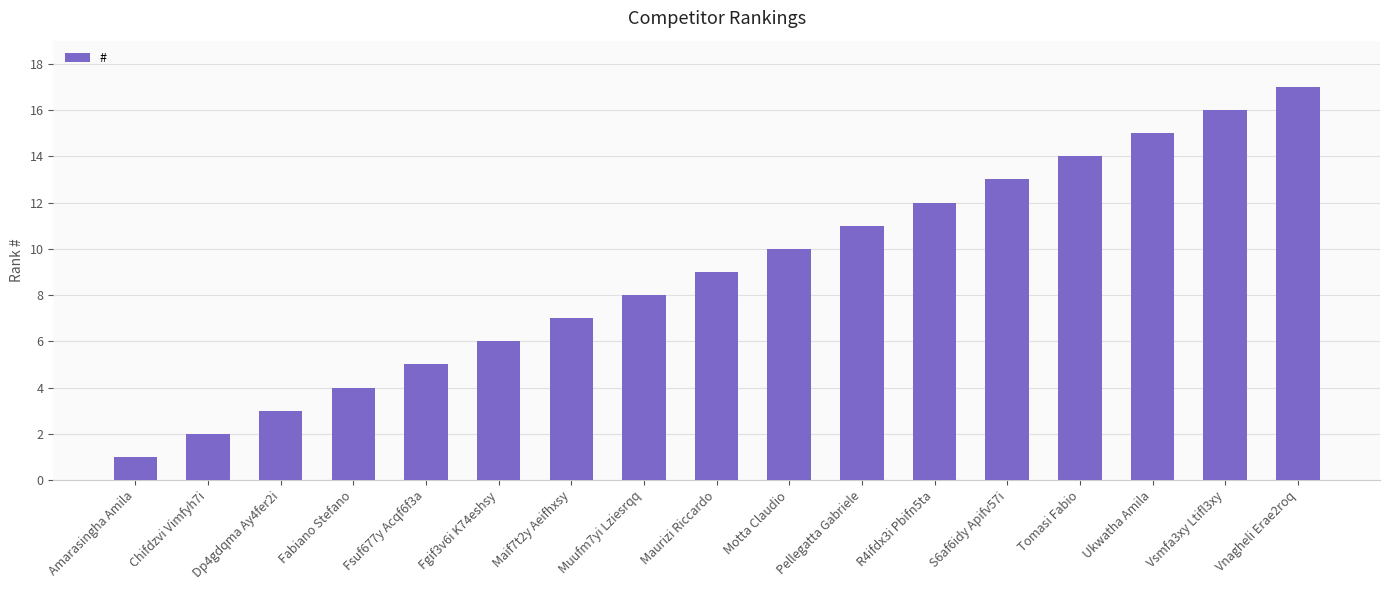

What is the value of the 4th bar from the left?

4